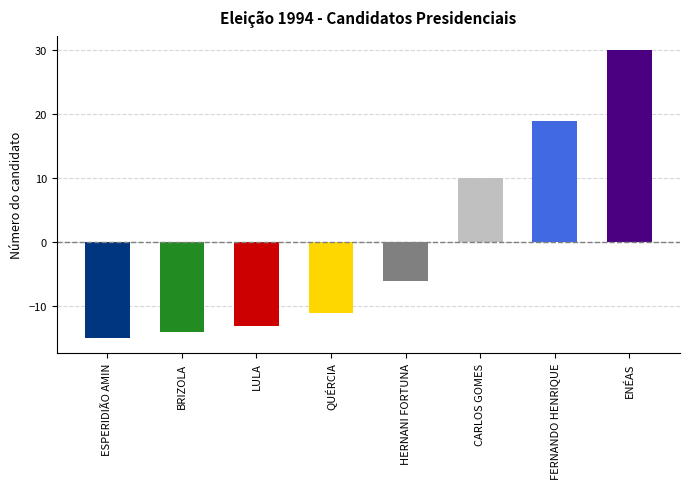

At which category does the chart reach its minimum across all series?

ESPERIDIÃO AMIN